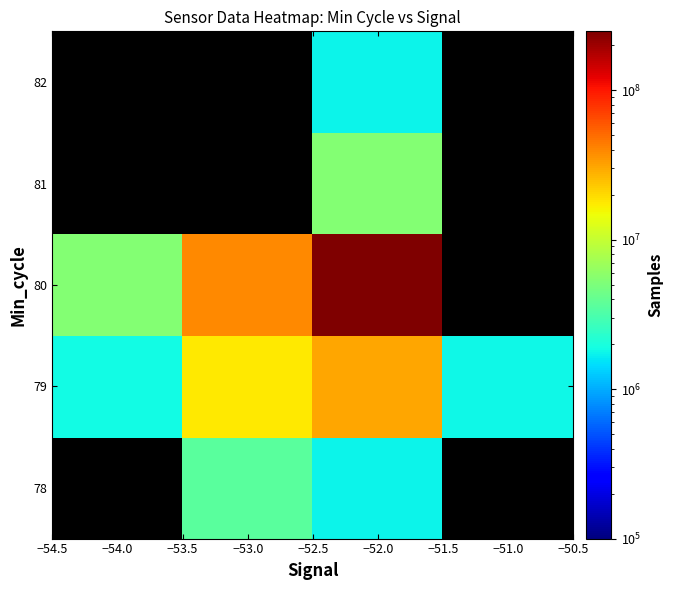

True or false: 78 has a value of 2310635.7 at −52.0.

False